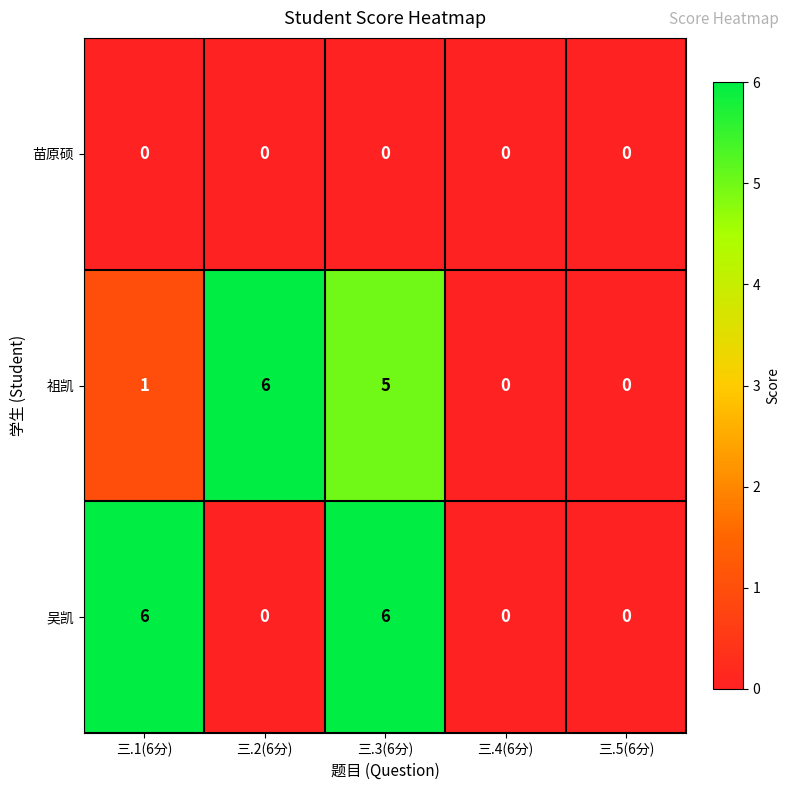

Which series changed the most between 三.1(6分) and 三.5(6分)?

吴凯